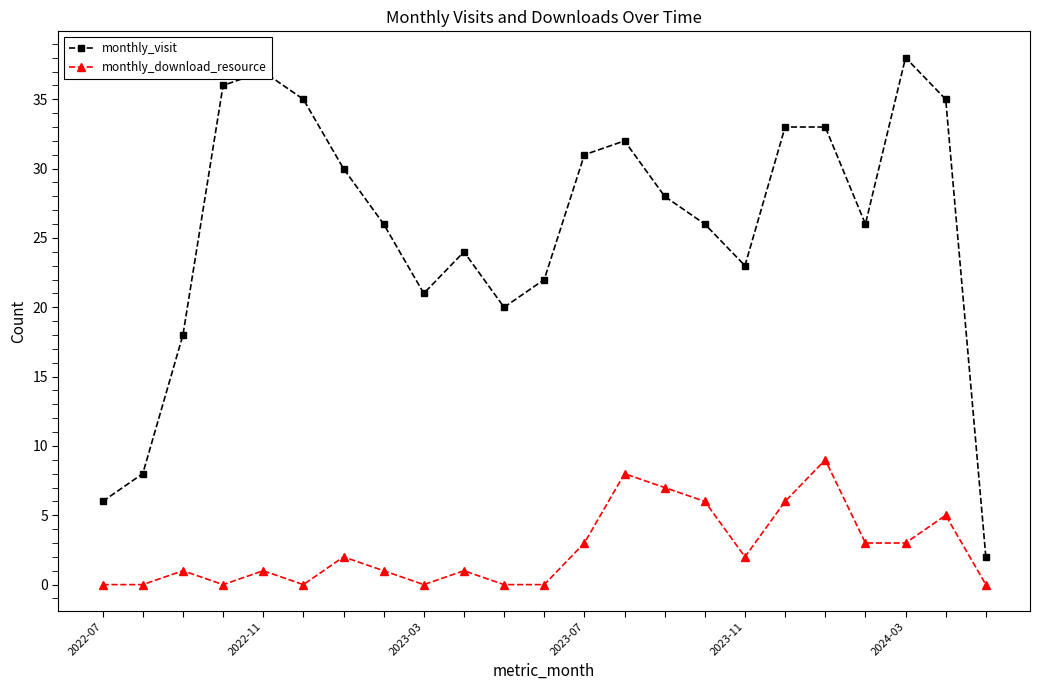

True or false: monthly_download_resource has more than 2 interior local peaks.

True